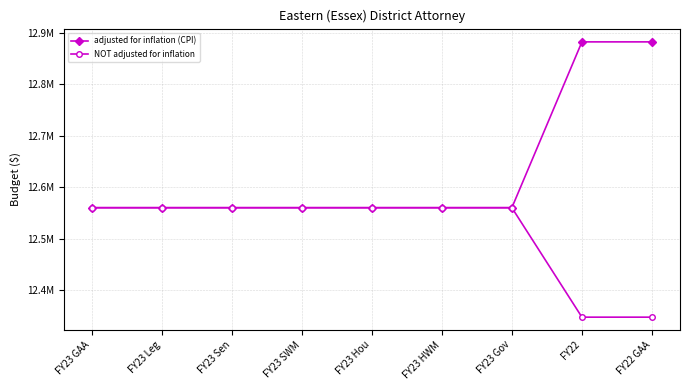

True or false: adjusted for inflation (CPI) and NOT adjusted for inflation cross at least once.

False